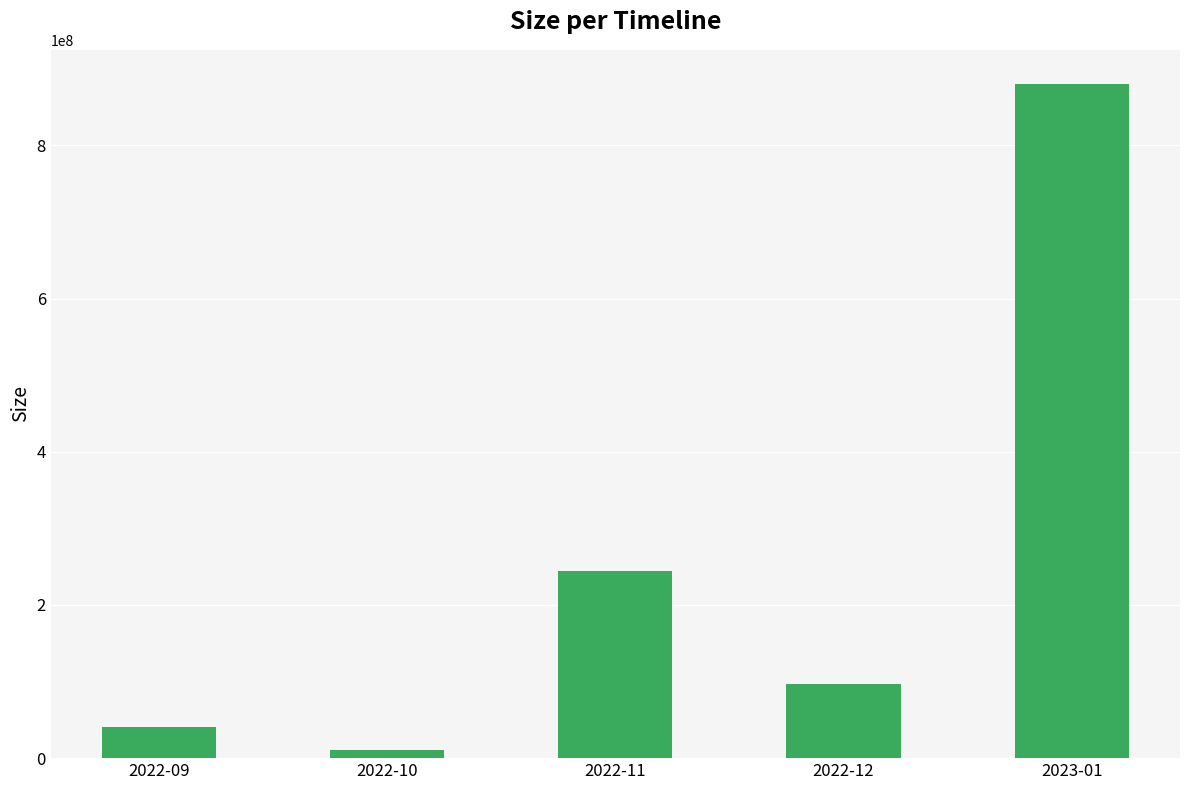

What is the difference between the second highest and minimum values?

234411495